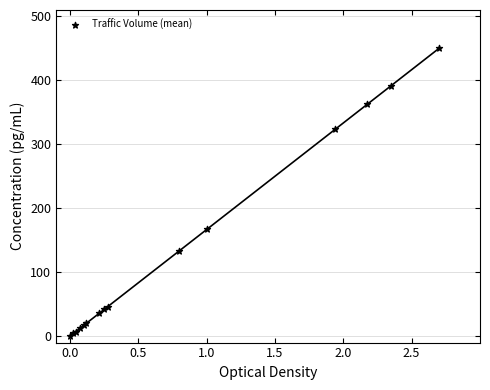

What Y value in the scatter plot is closest to 225?

166.8